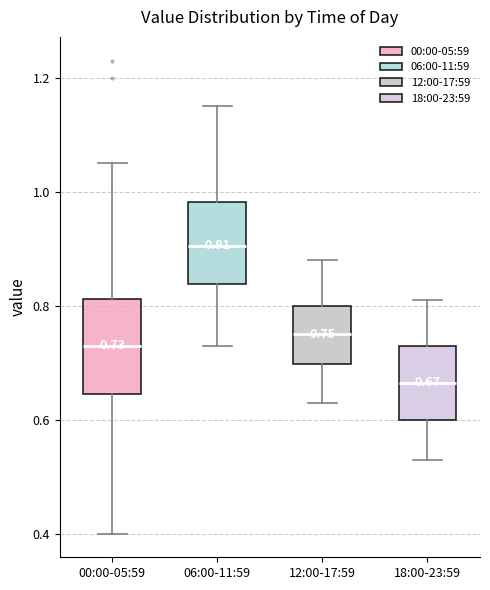

Comparing the boxes themselves (not the whiskers), which one is the tallest?

00:00-05:59